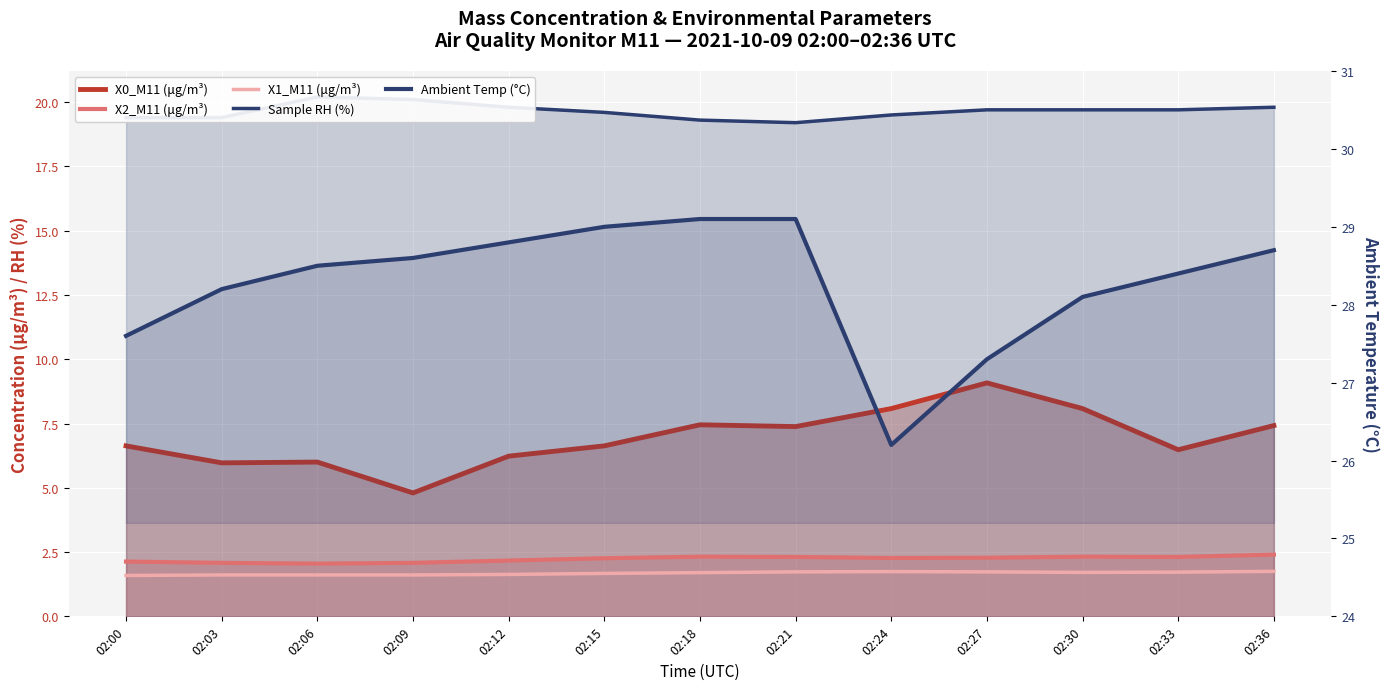

What is the difference between the second highest and second lowest values in the X0_M11 (μg/m³) series?

2.1